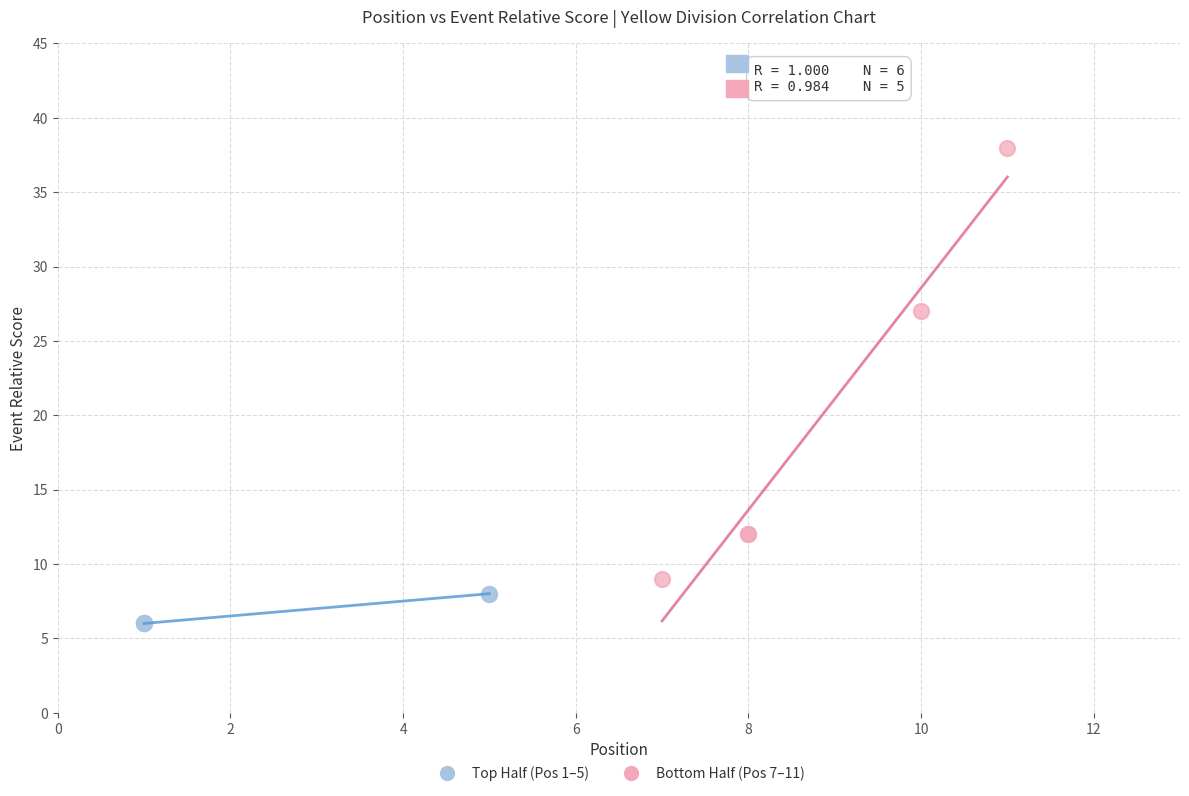

Which series reaches the maximum Y coordinate?

Bottom Half (Pos 7–11)